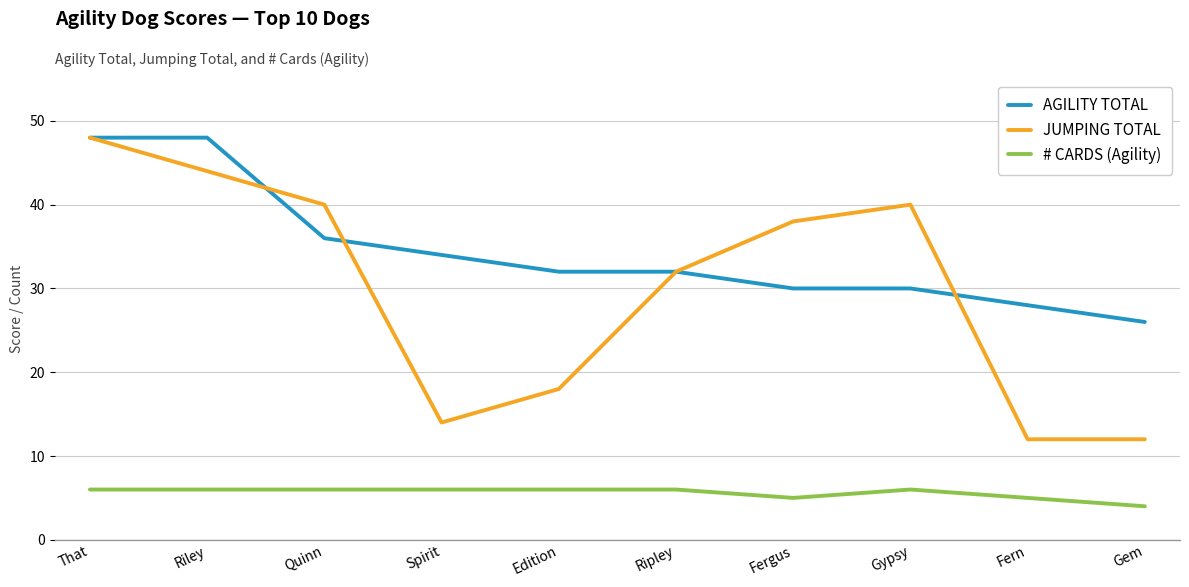

Is it true that AGILITY TOTAL equals 30 at Fergus?

True